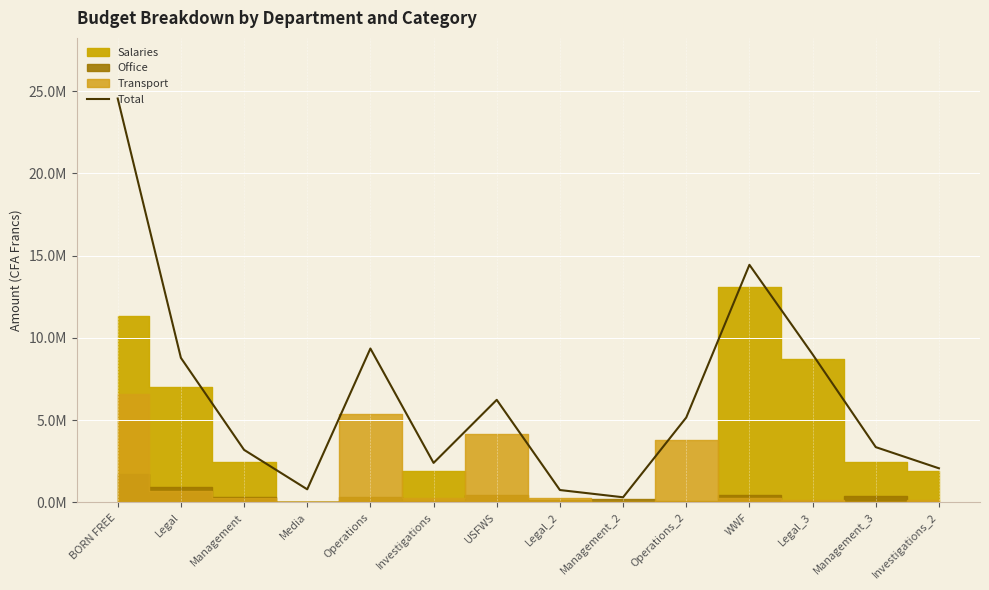

What is the sum of all values?

90490000